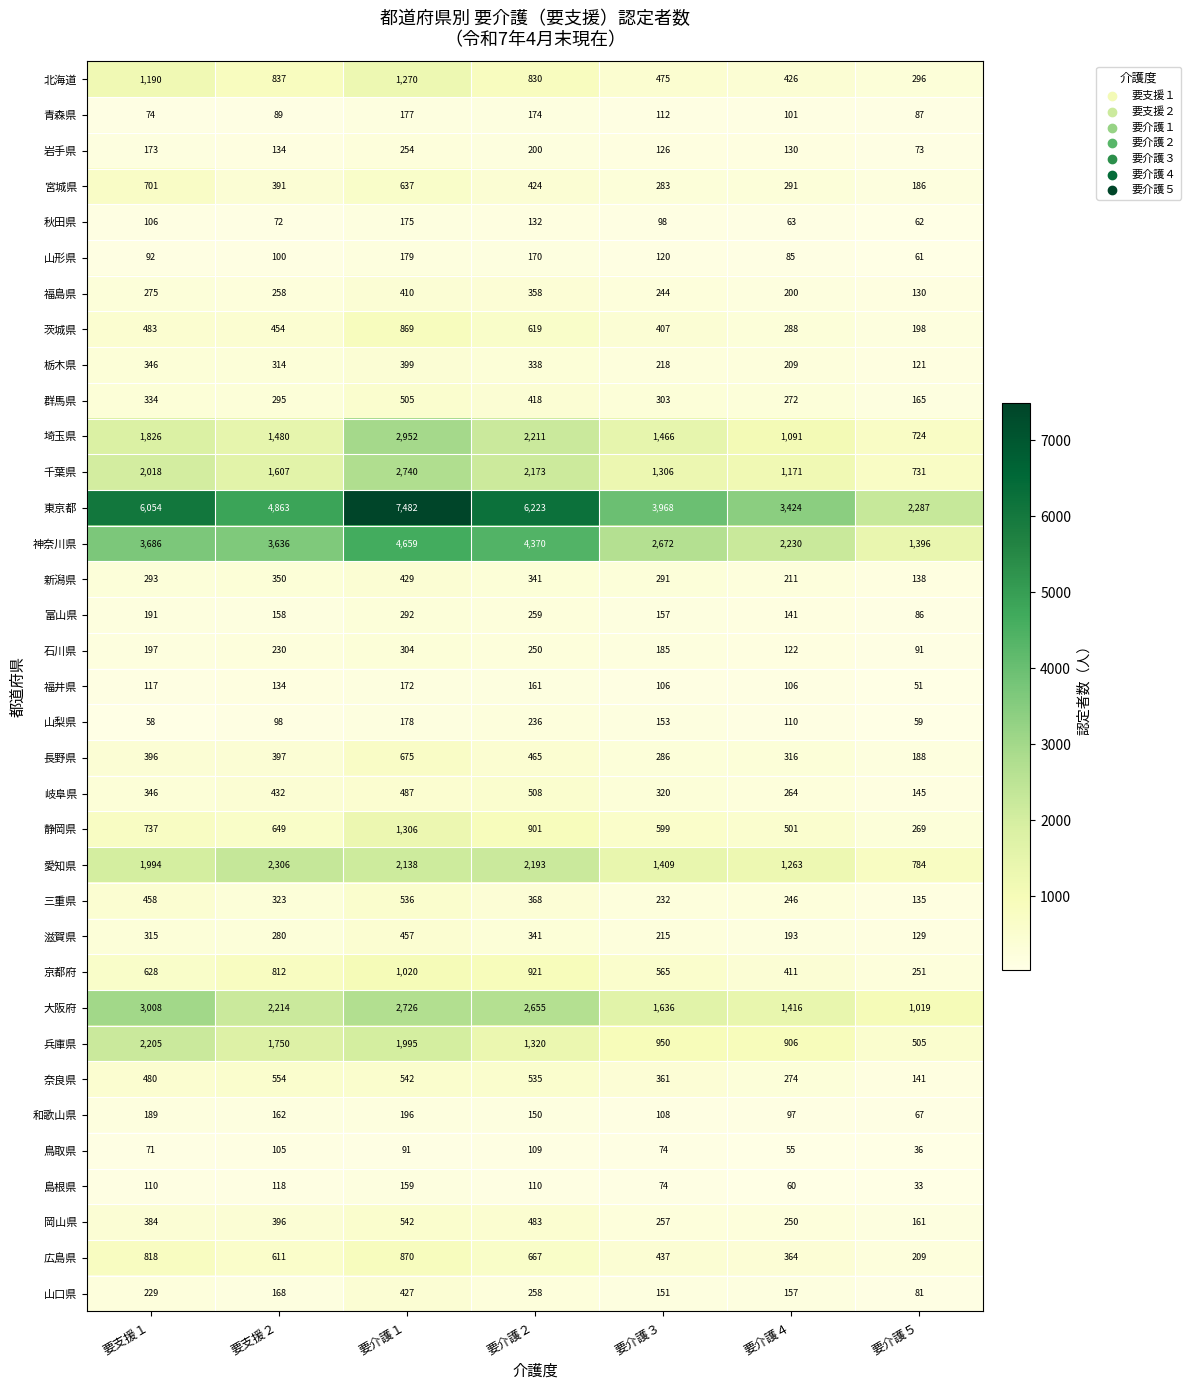

Where does the 富山県 series first go above 158?

要支援１